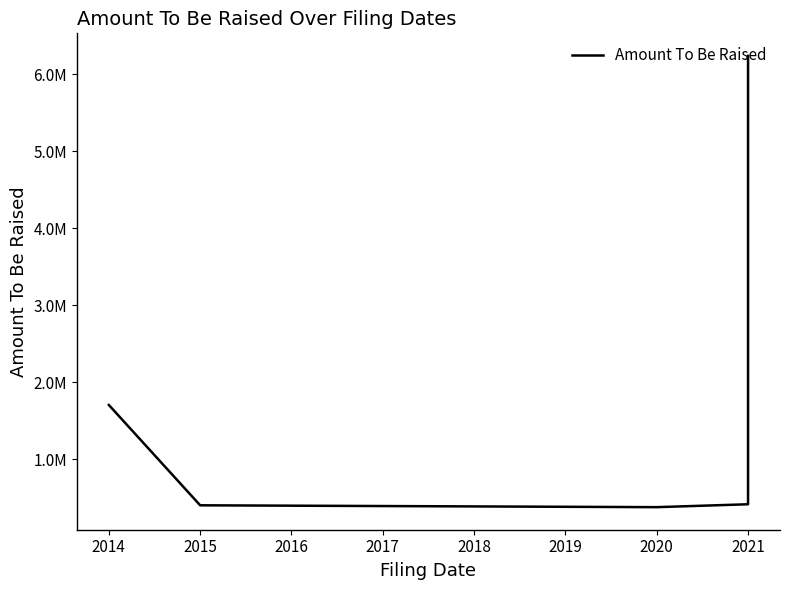

At which category does the chart reach its minimum across all series?

2020